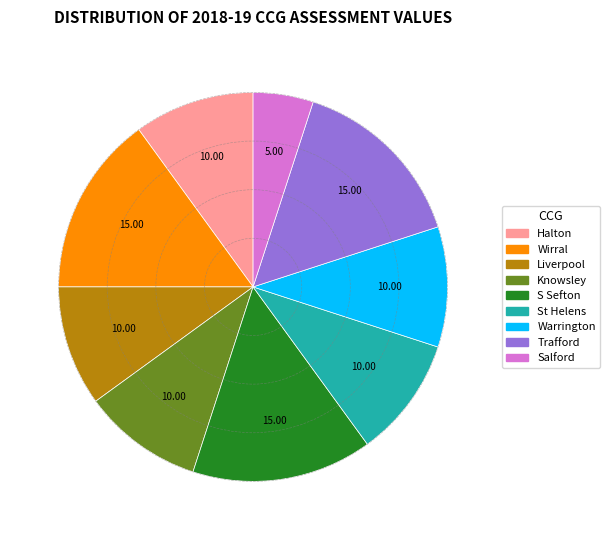

Does any single category account for the majority?

No